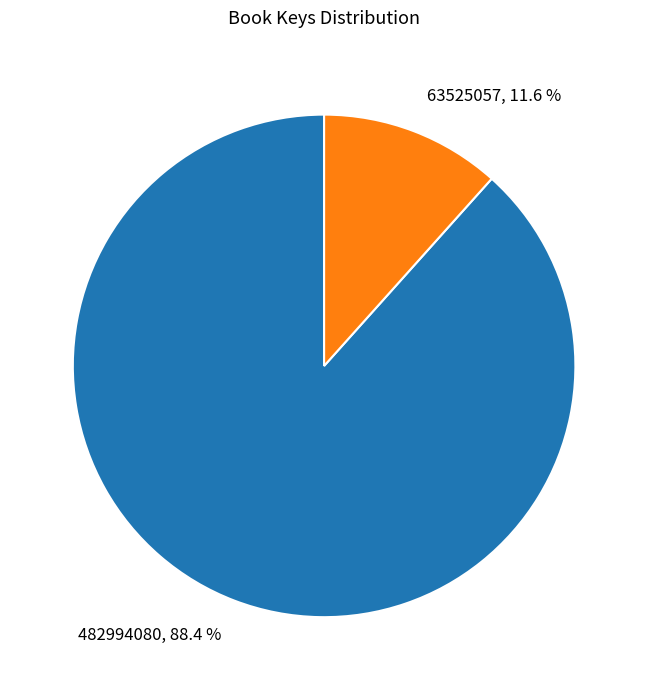

Approximately how many times larger is the value at 63525057 compared to 482994080?

0.1